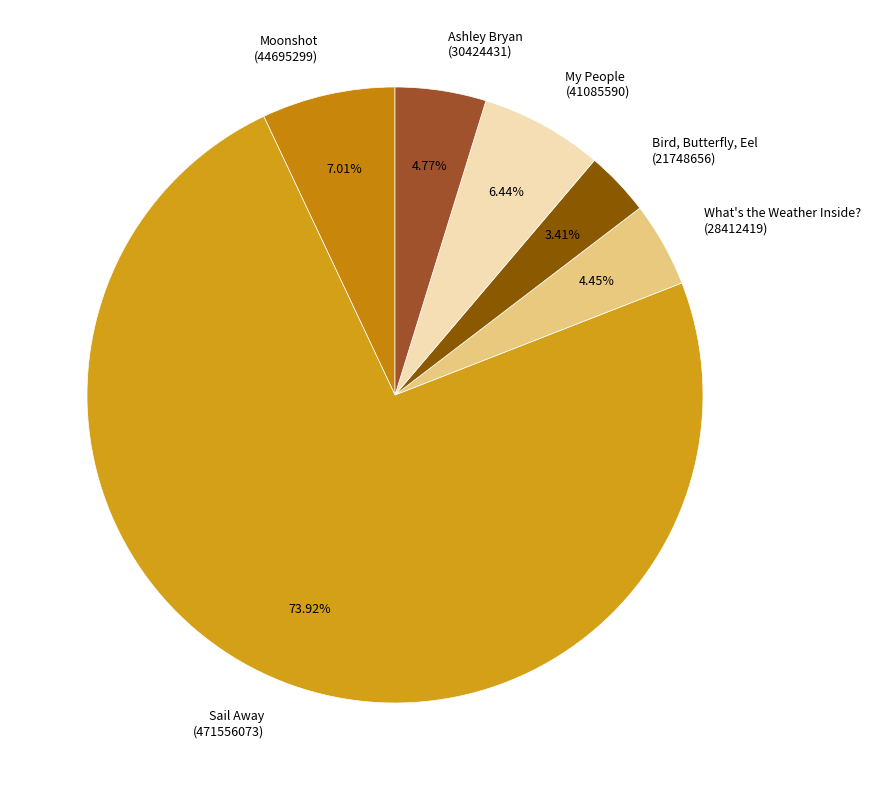

Is Ashley Bryan (30424431) the majority of the pie?

No